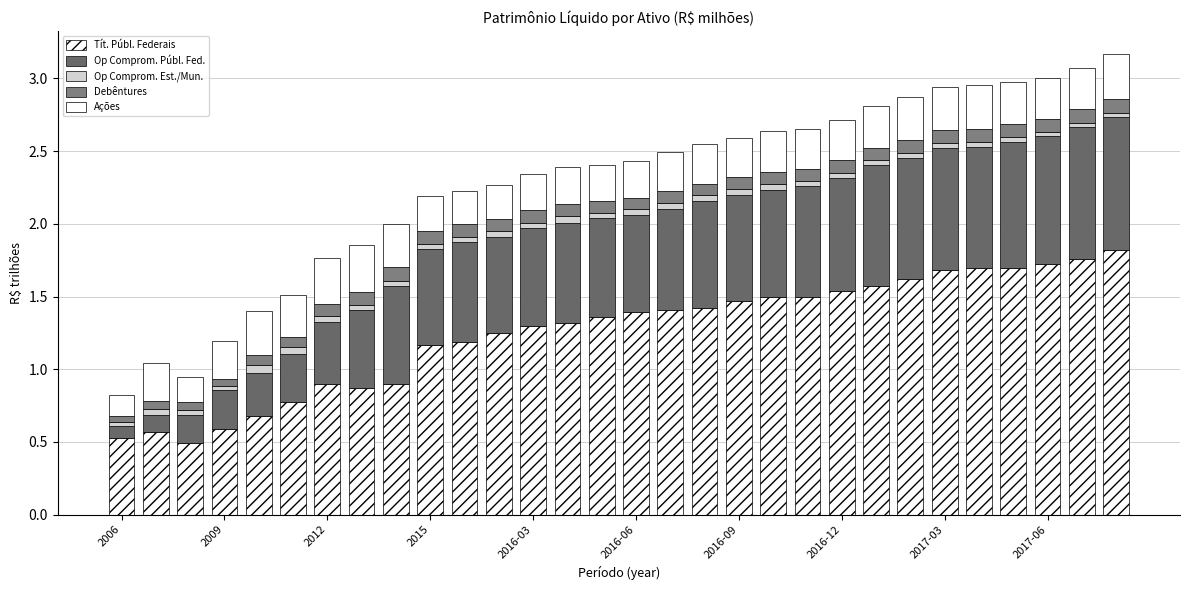

How many bars are there in total?

30